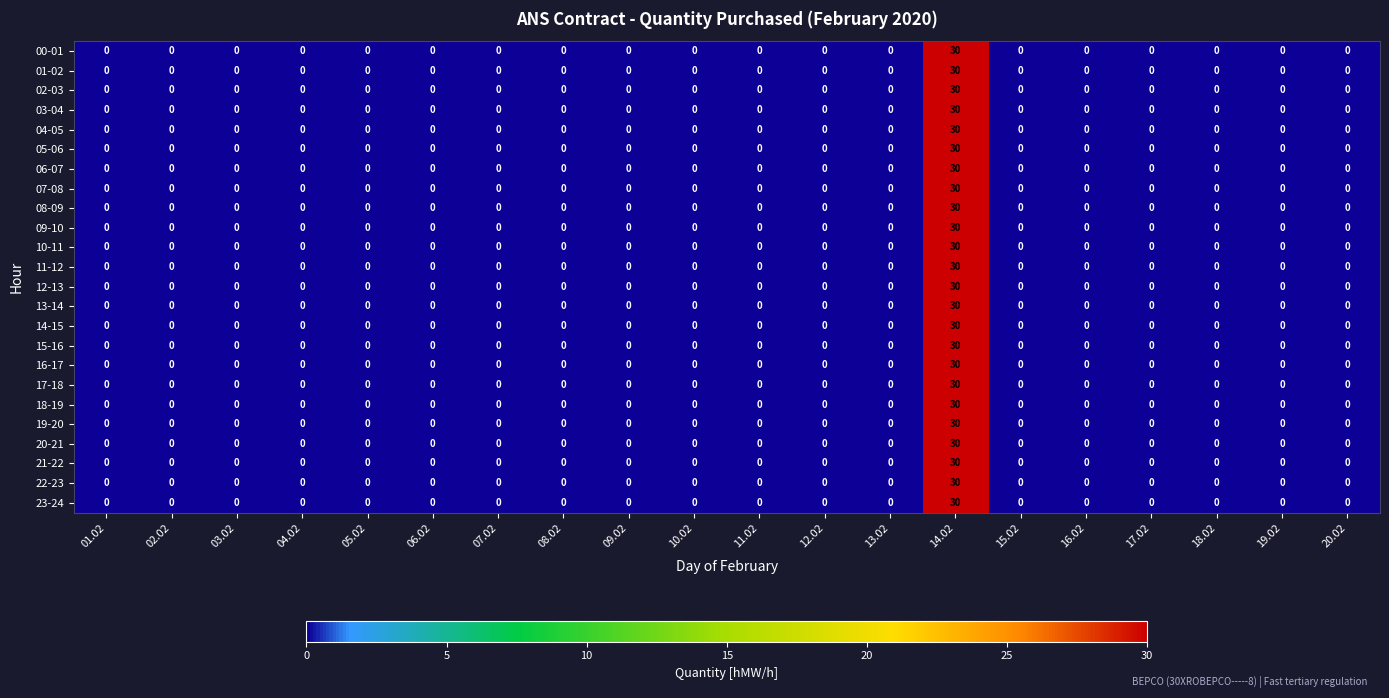

At which category is the sum across all series the highest?

14.02